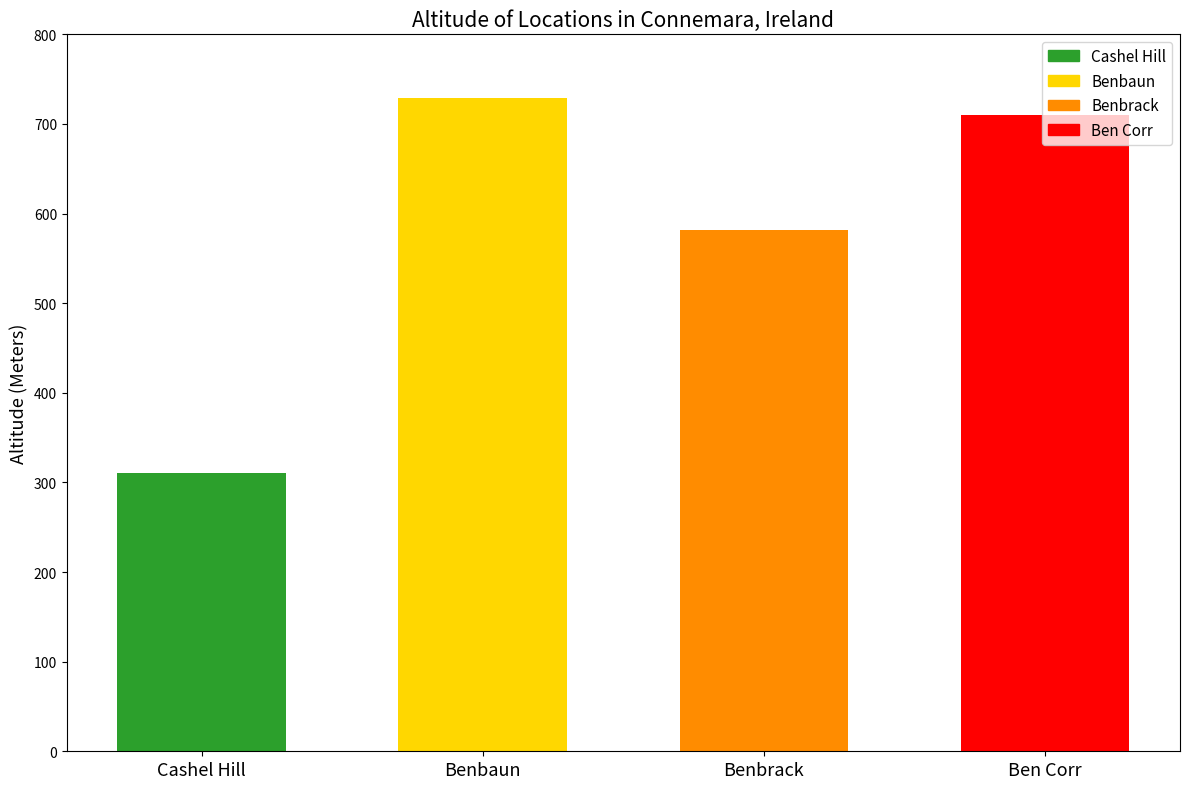

The chart shows a value of 582 at Benbrack. True or false?

True